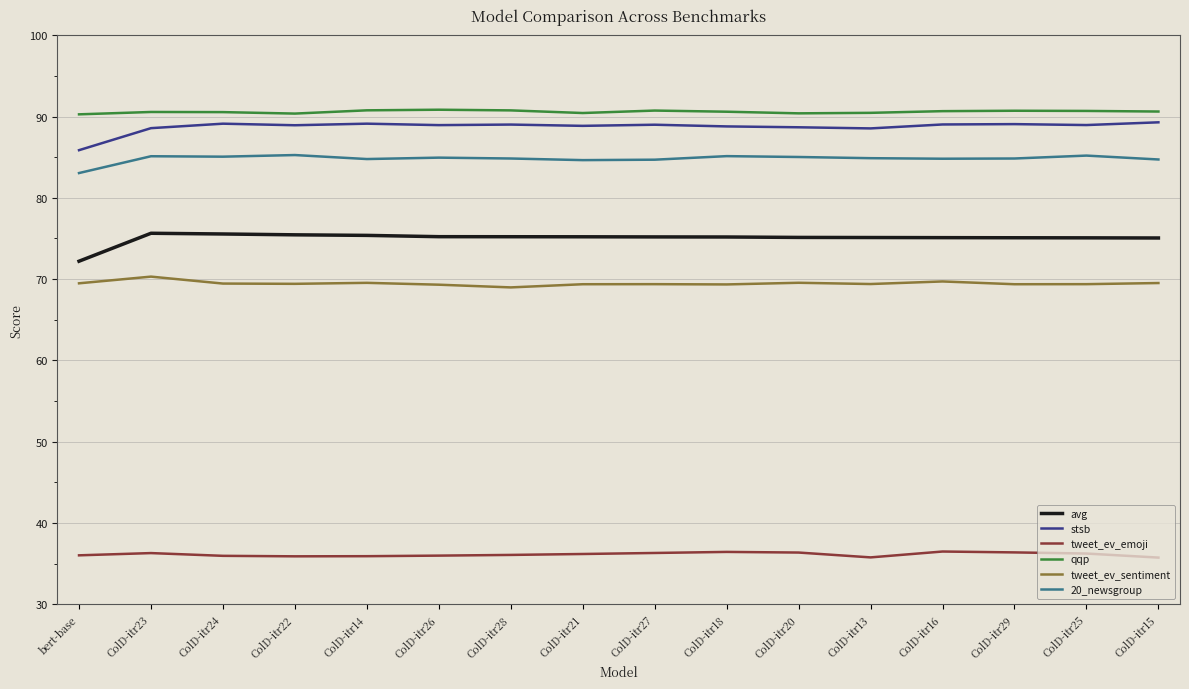

What is the spread (max minus min) of values at ColD-itr13?

54.7